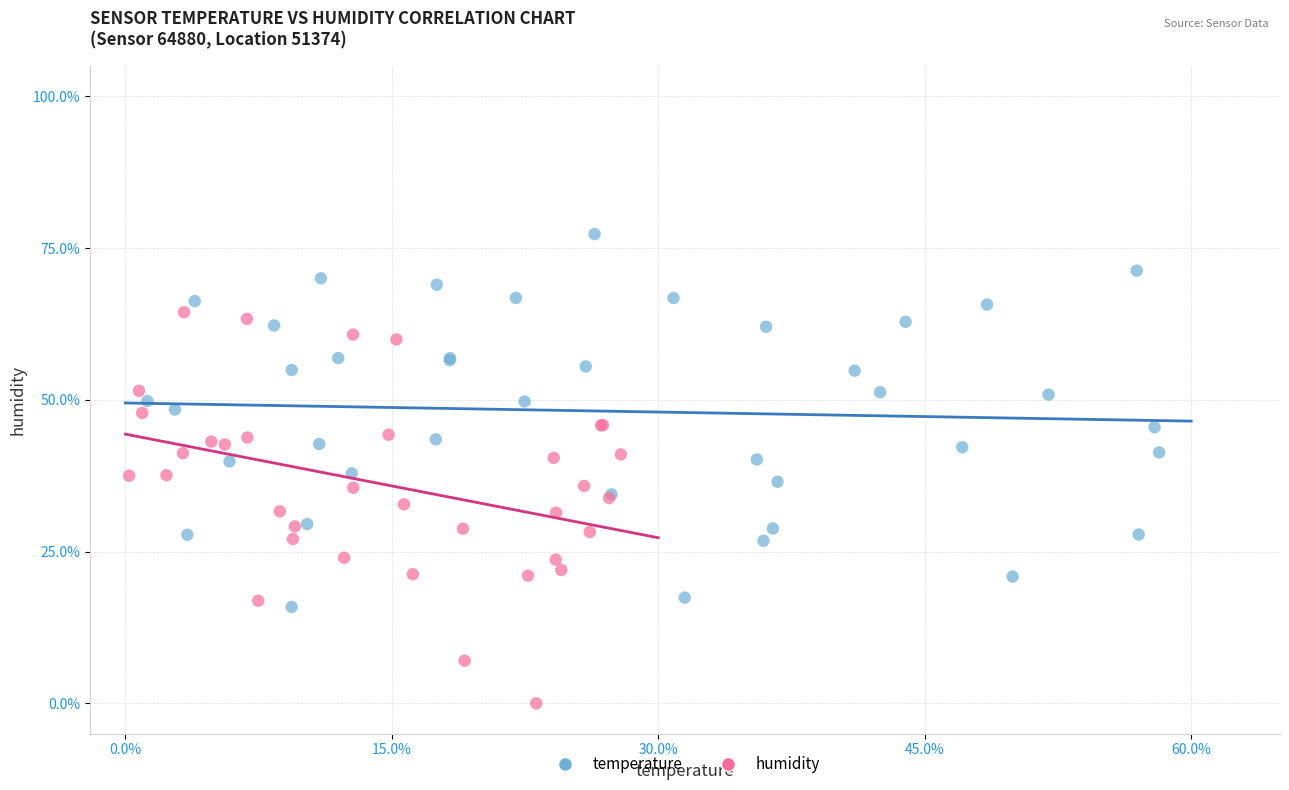

What are all the series names shown in the legend?

temperature, humidity